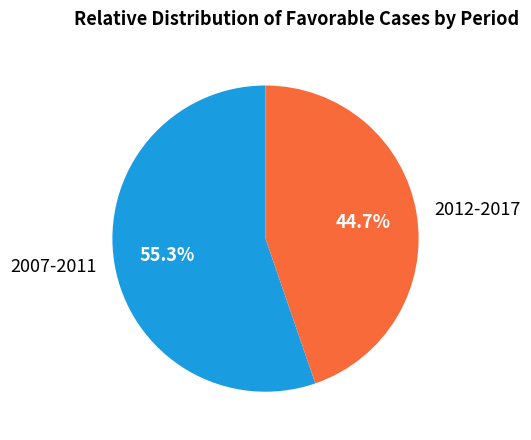

What is the smallest slice in the pie chart?

2012-2017